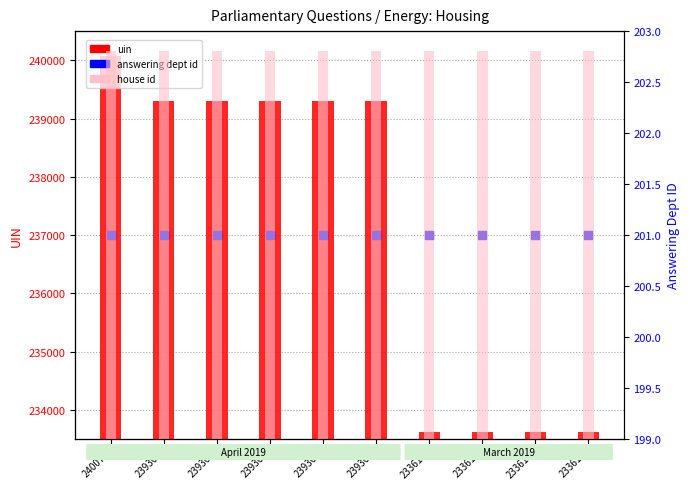

Which series reaches the minimum Y coordinate?

answering dept id